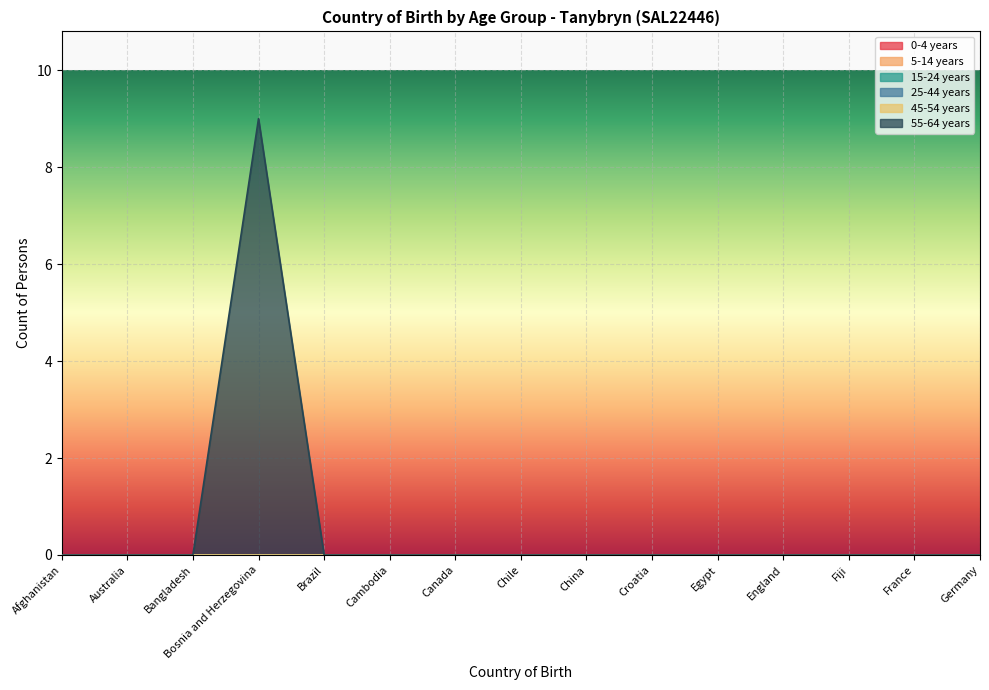

Does the chart display data point markers on the line(s)?

No